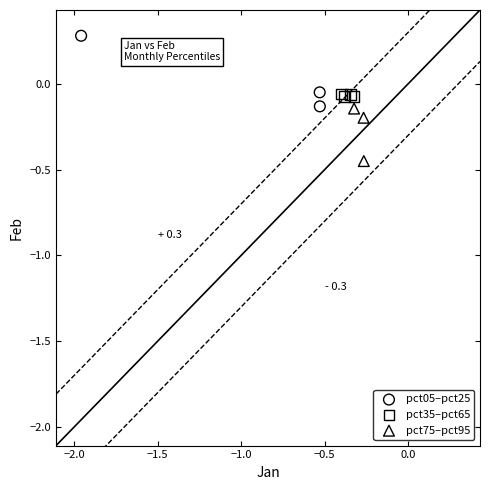

Which series reaches the maximum Y coordinate?

pct05–pct25